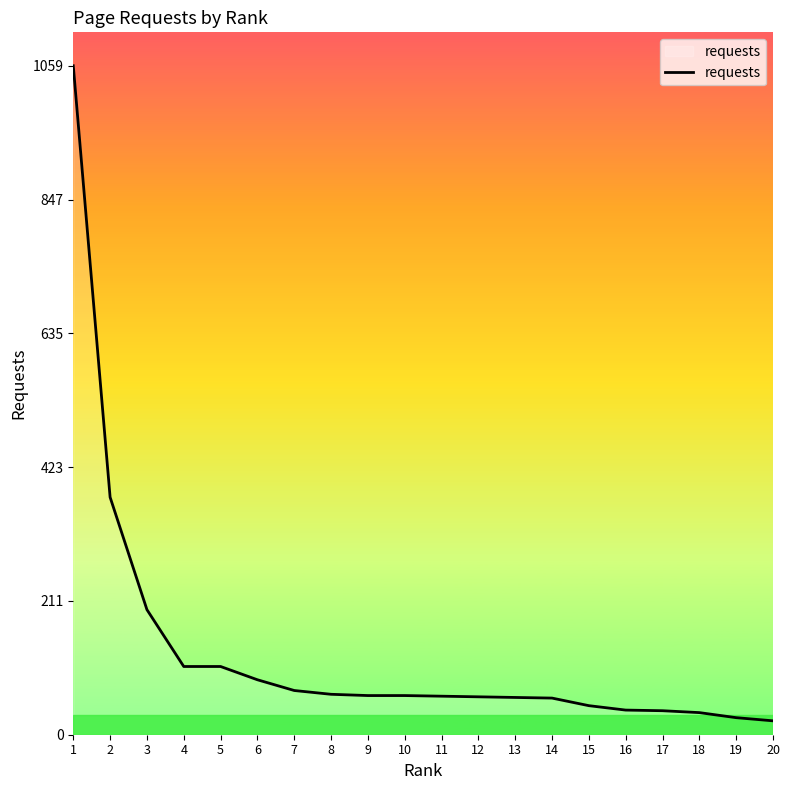

Which has a higher value, 10 or 5?

5